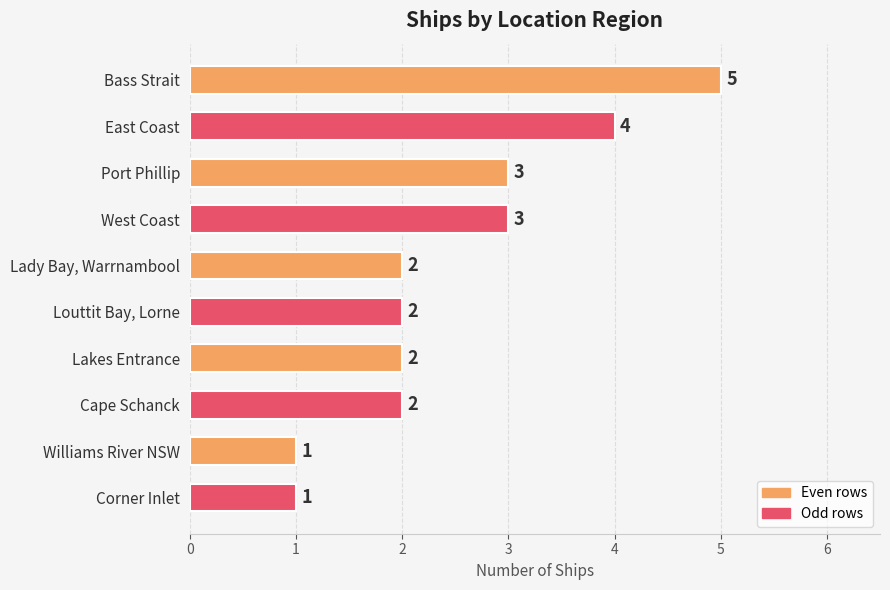

What is the value of the 3rd bar from the top?

3